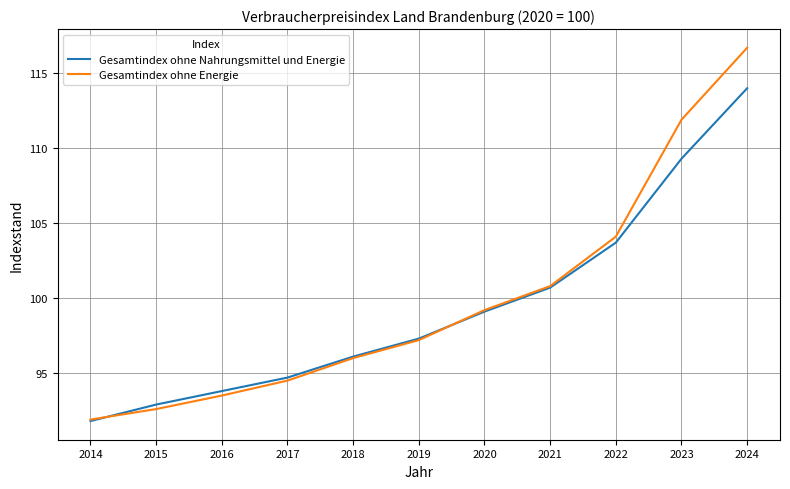

True or false: Gesamtindex ohne Energie has a value of 93.5 at 2016.

True